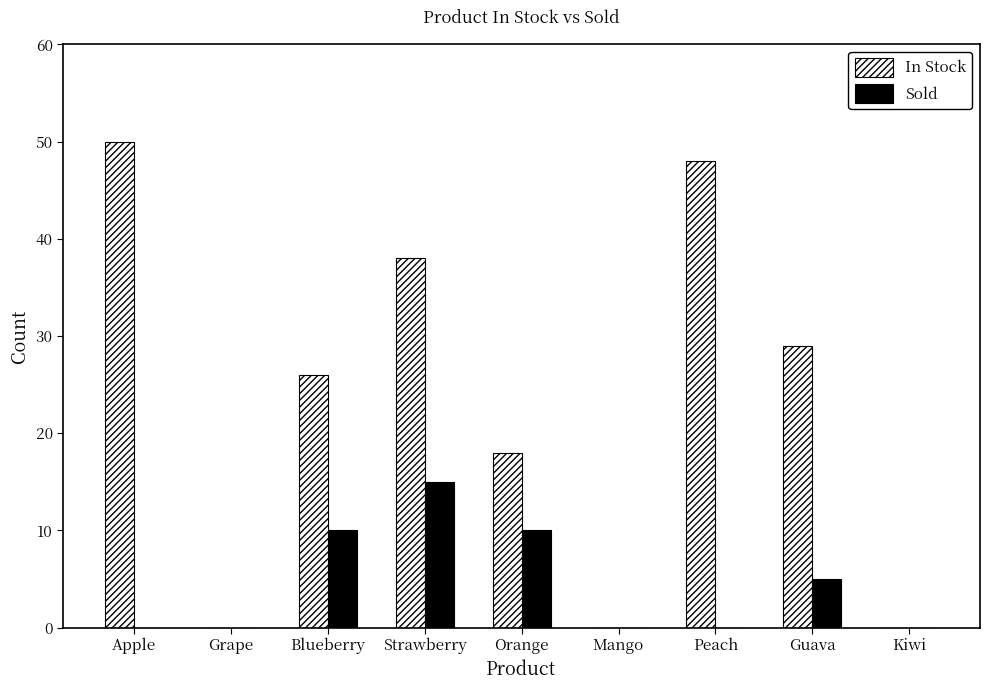

Are the bars horizontal?

No